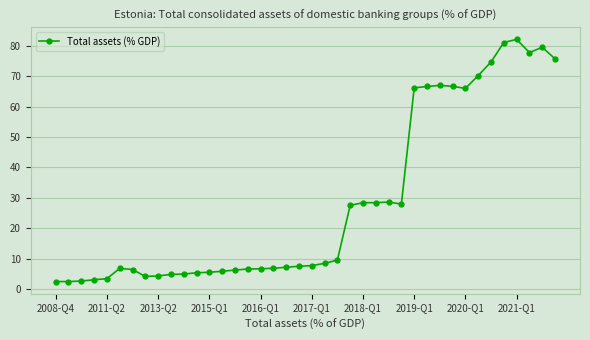

True or false: the data has more than 2 interior local peaks.

True